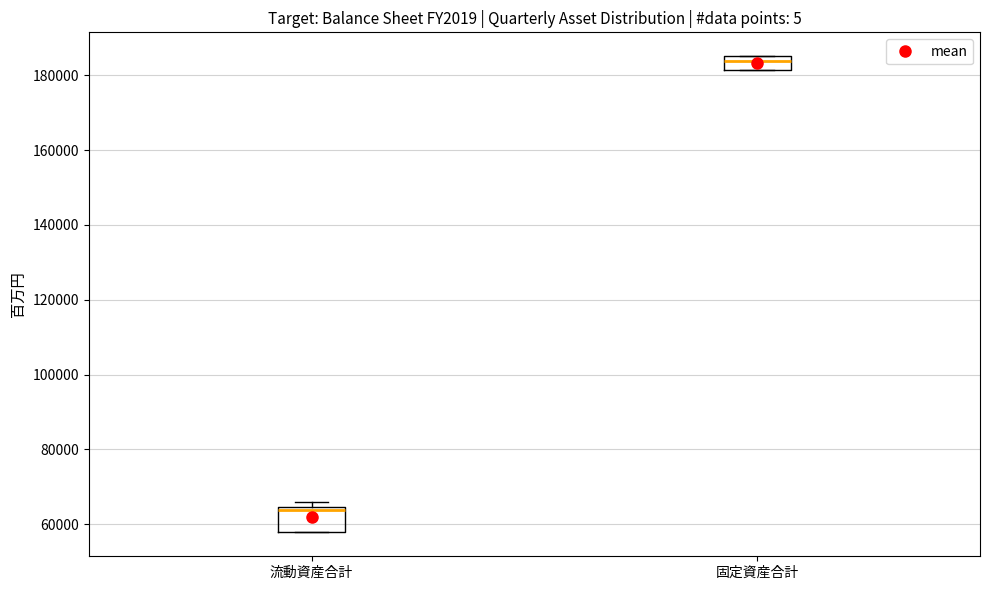

Reading left to right, transcribe this box plot: for each box, give where its median line is, the range the box spans, and where its two whiskers end, as read against the y-axis. The values are not printed on the chart, so give them approximately, as read against the axis.

流動資産合計: median 64000 (just below the box's upper edge), box 58000 to 64000, whiskers 58000 to 66000
固定資産合計: median 184000, box 182000 to 186000, whiskers 182000 to 186000